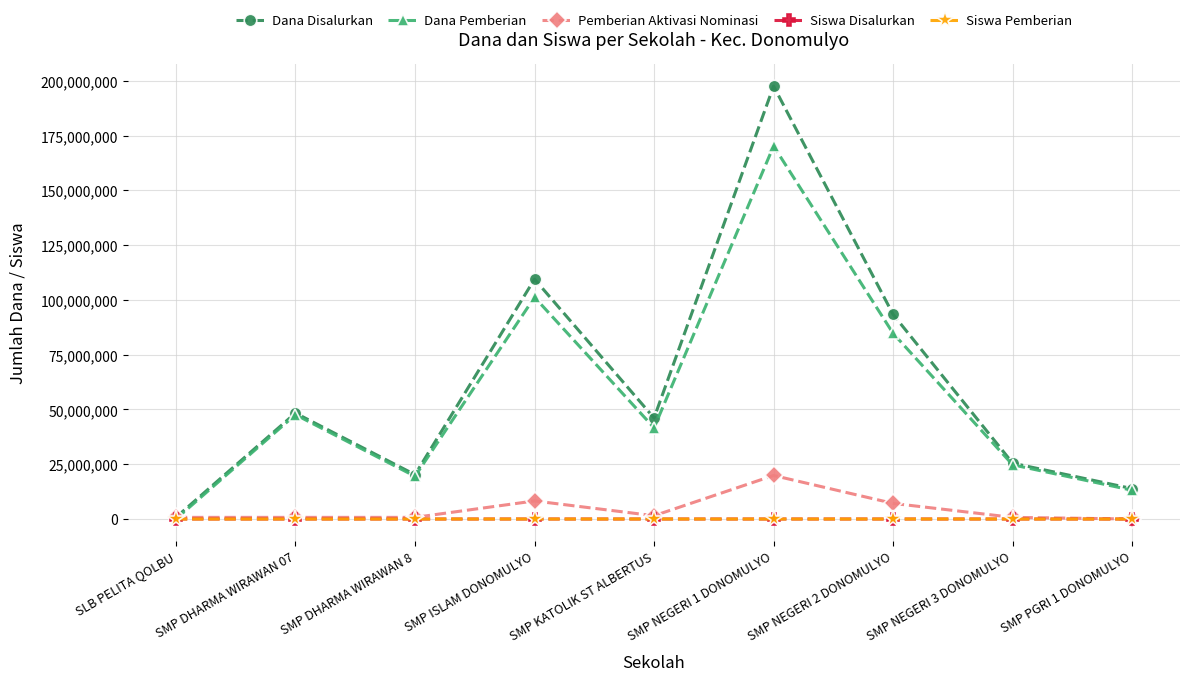

Read the Siswa Pemberian value at SMP PGRI 1 DONOMULYO.

23